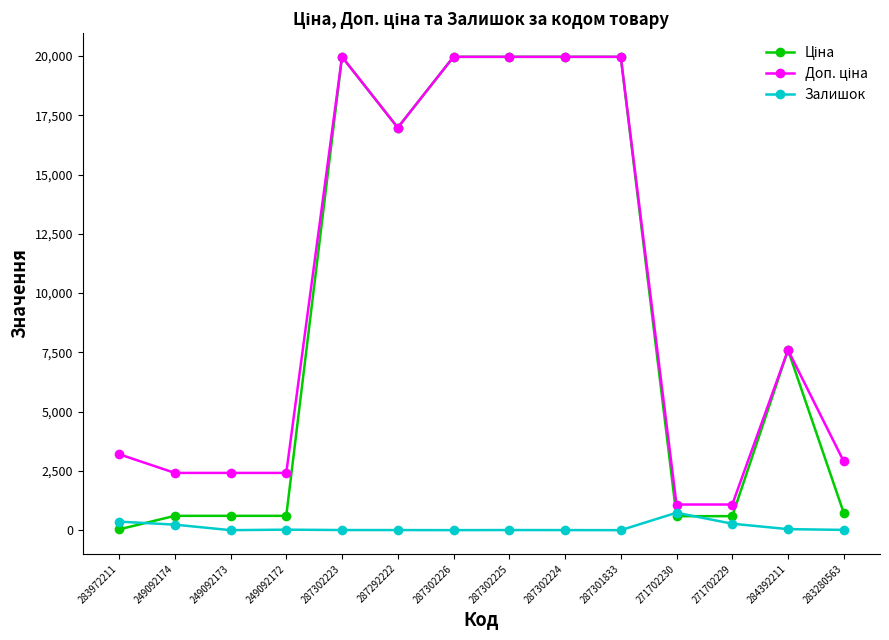

What is the maximum value shown in the chart?

19964.2